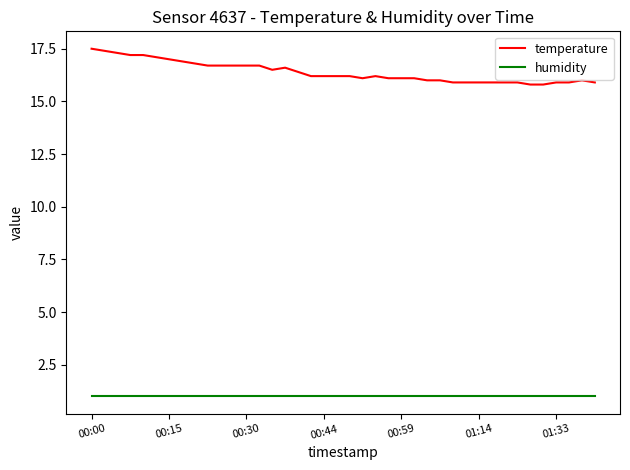

True or false: temperature and humidity cross at least once.

False